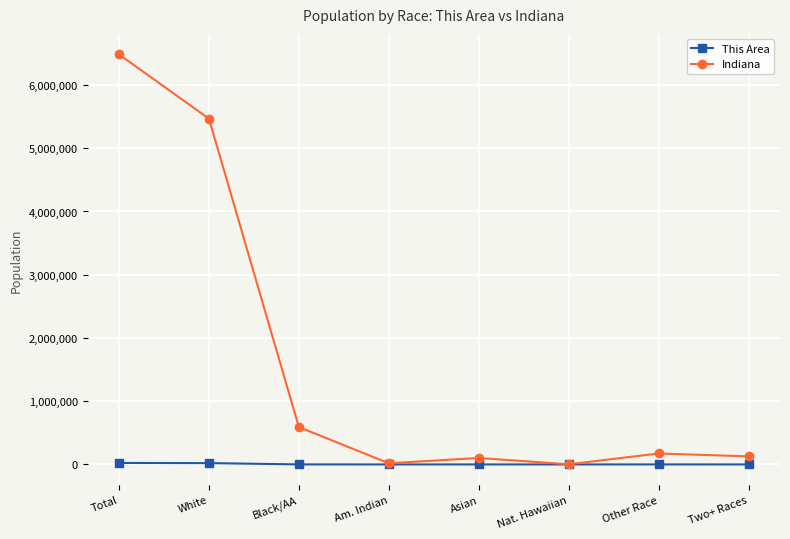

How many values in the Indiana series are below 173314?

4